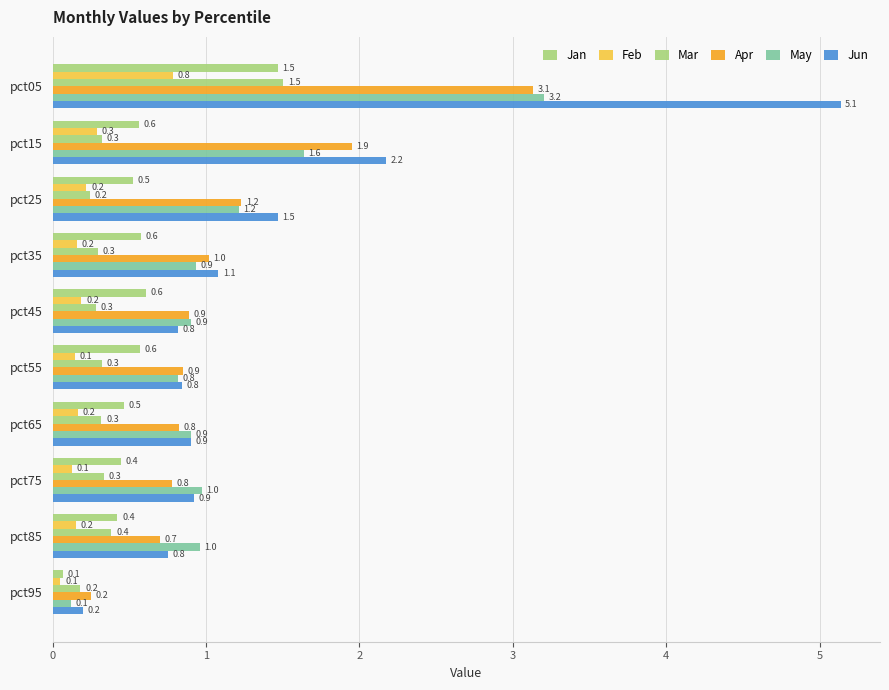

How many categories are shown in the chart?

10